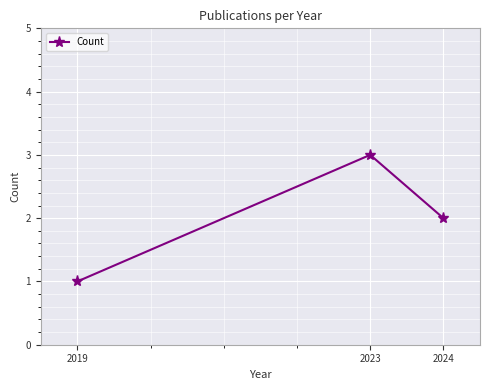

At which label is the value closest to 2?

2024